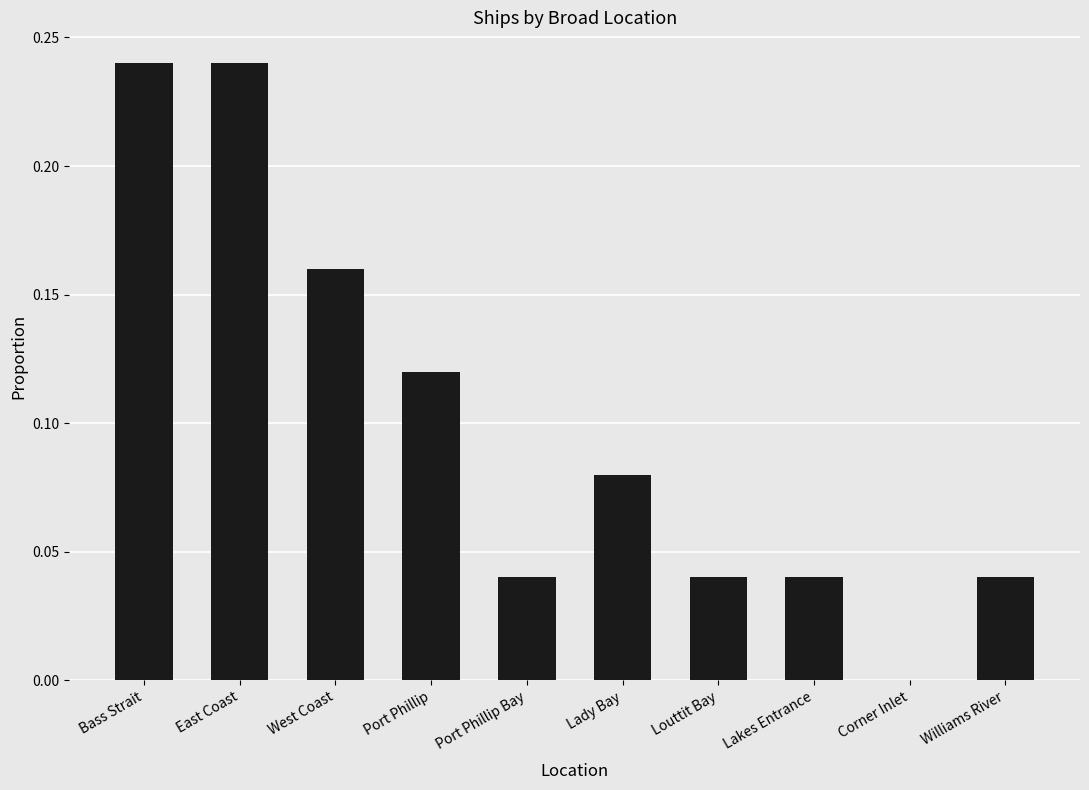

Is it true that the value at Port Phillip Bay is 0.0?

True